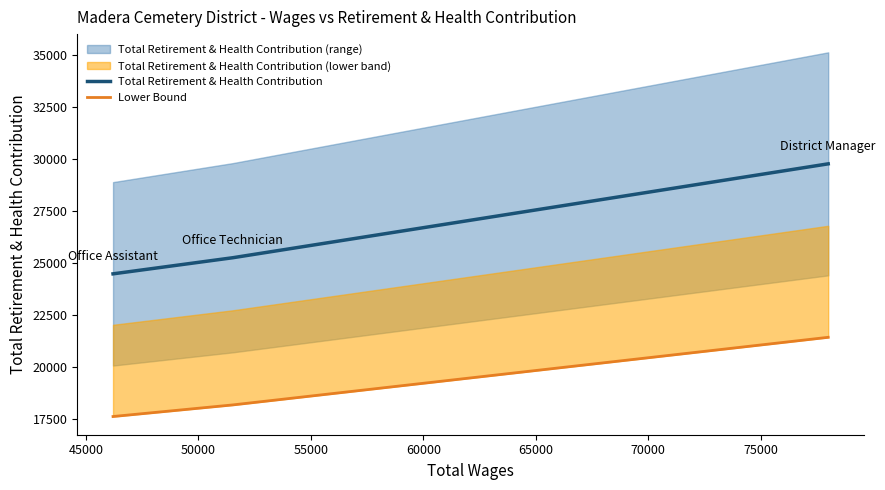

Which series has the largest total across all categories?

Total Retirement & Health Contribution